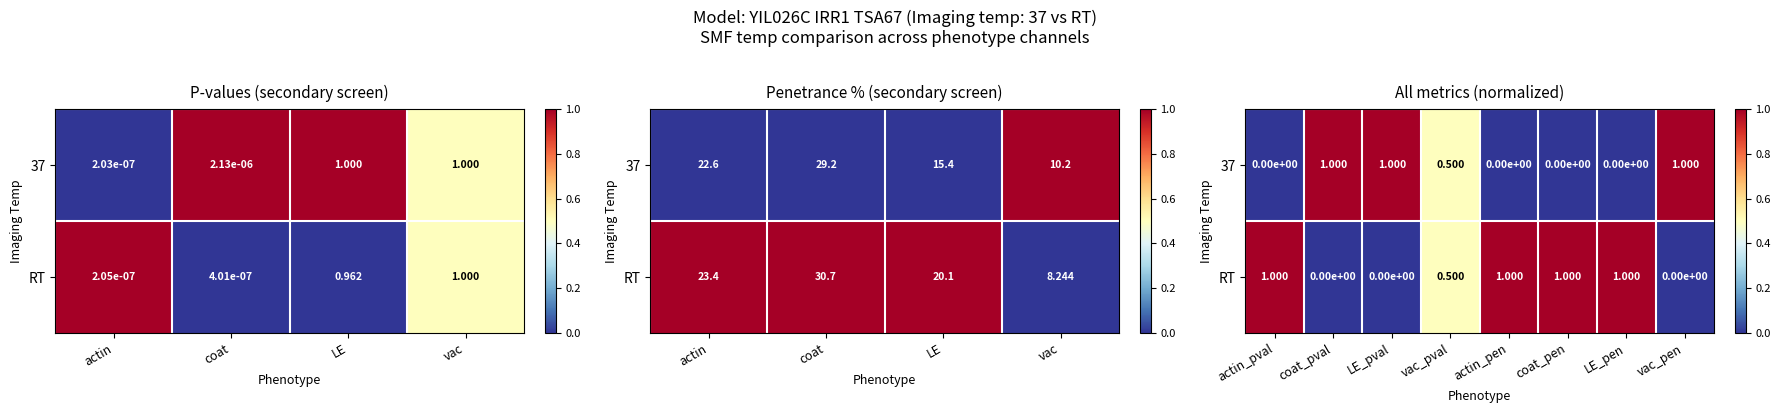

At how many categories does at least one series exceed 0?

8